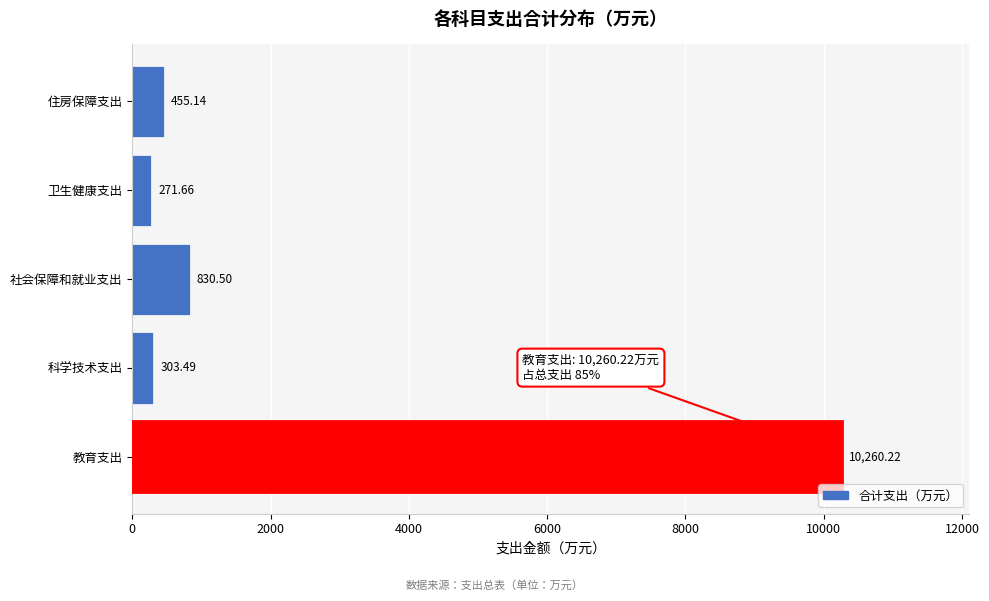

What is the difference between the maximum and minimum values?

9988.6